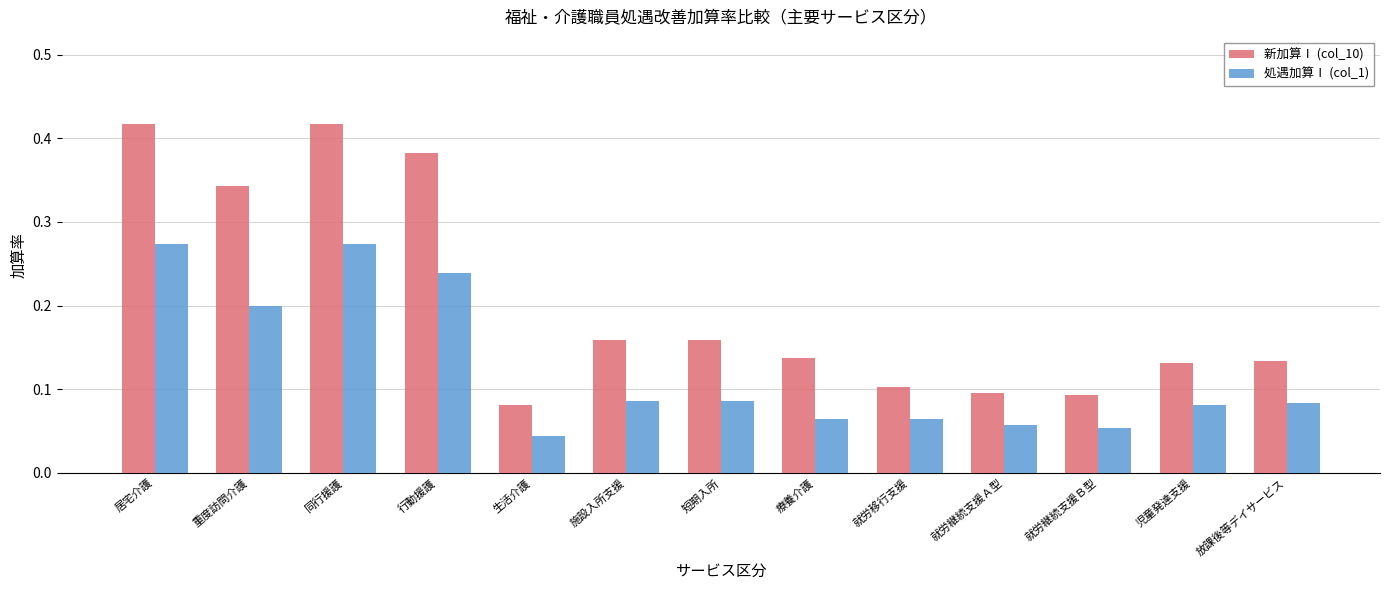

Which category has the lowest value in the 新加算Ⅰ (col_10) series?

生活介護